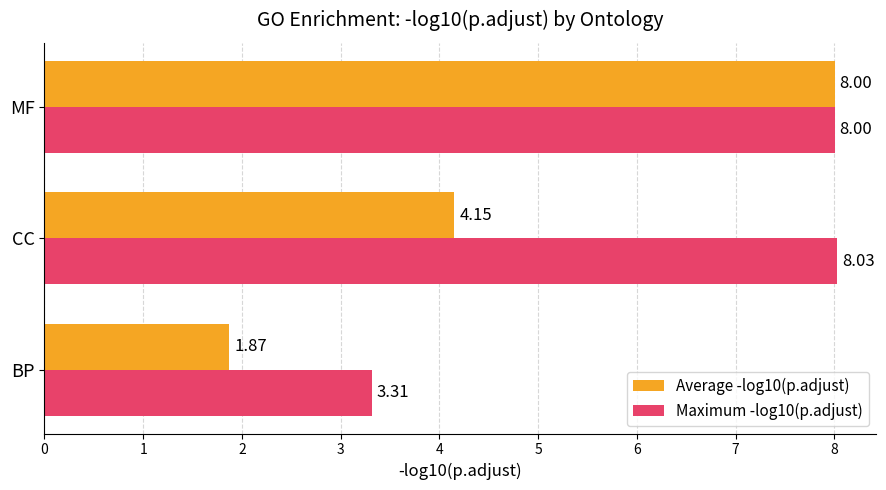

What is the sum of the Maximum -log10(p.adjust) values at CC and MF?

16.0